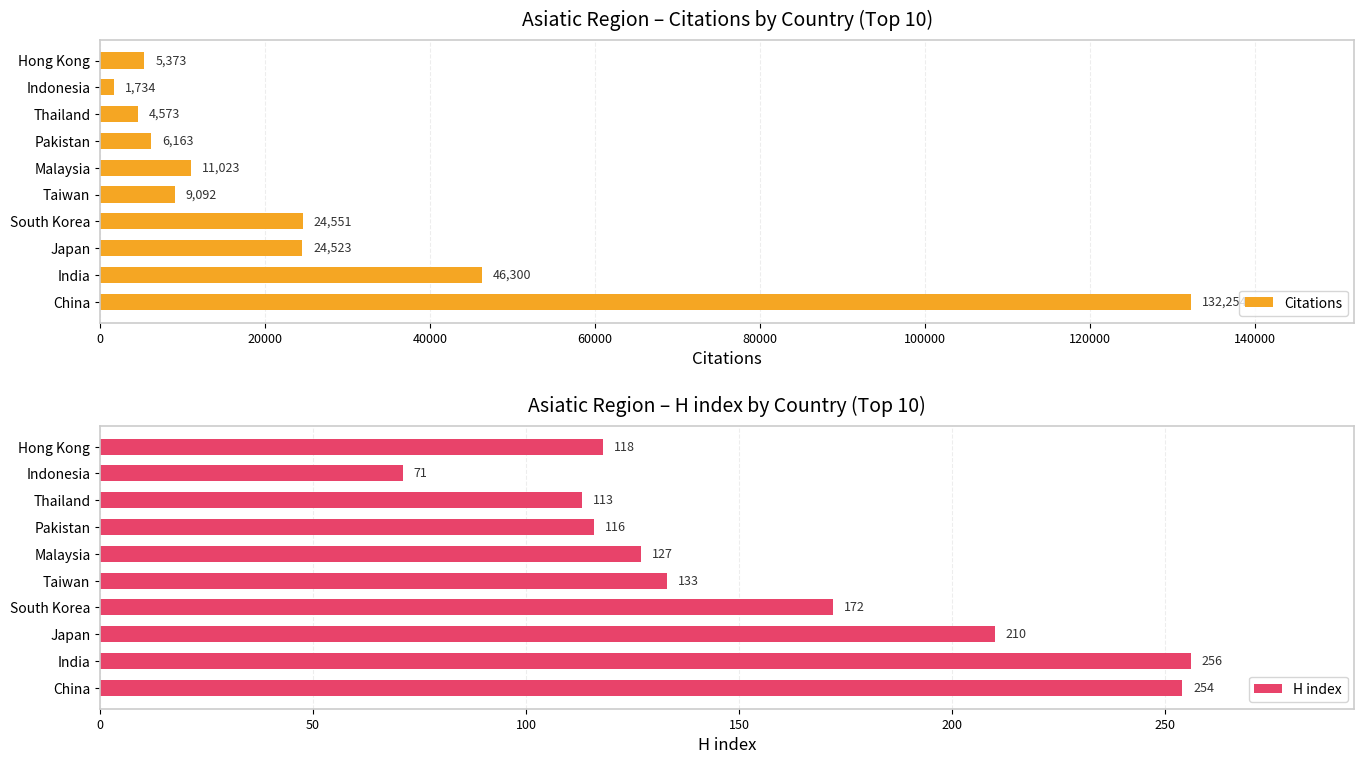

Is it true that Citations equals 3501 at Malaysia?

False